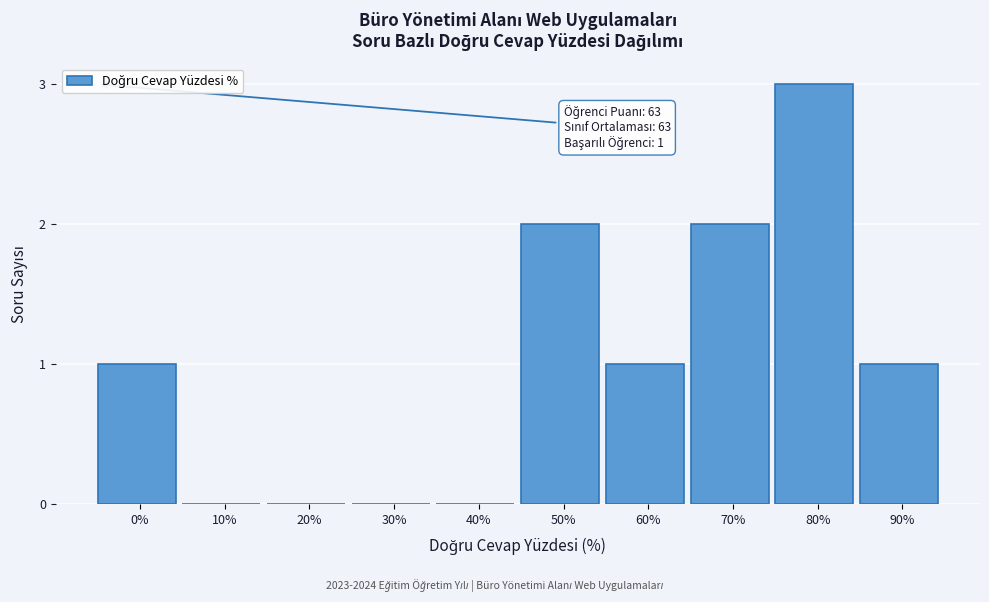

Reading right to left, transcribe all the data shown in this chart.

90%=1	80%=3	70%=2	60%=1	50%=2	40%=0	30%=0	20%=0	10%=0	0%=1